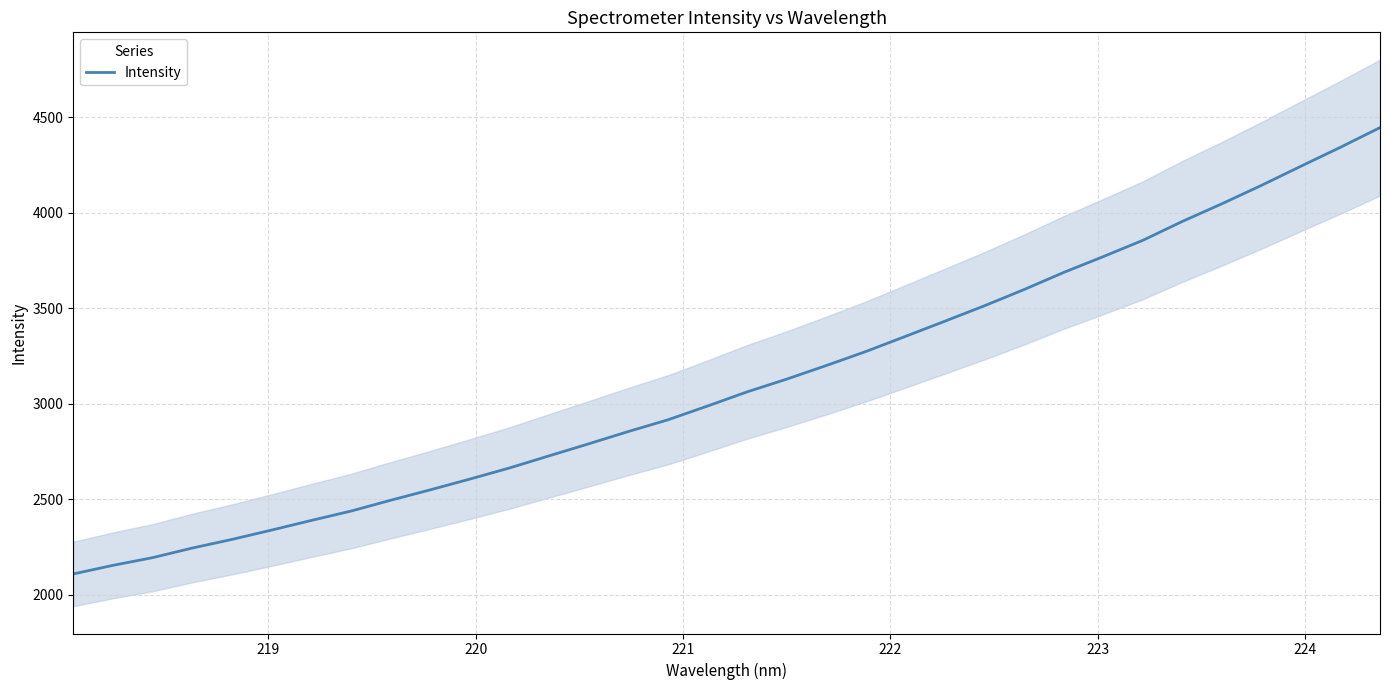

True or false: the data has more than 2 interior local peaks.

False